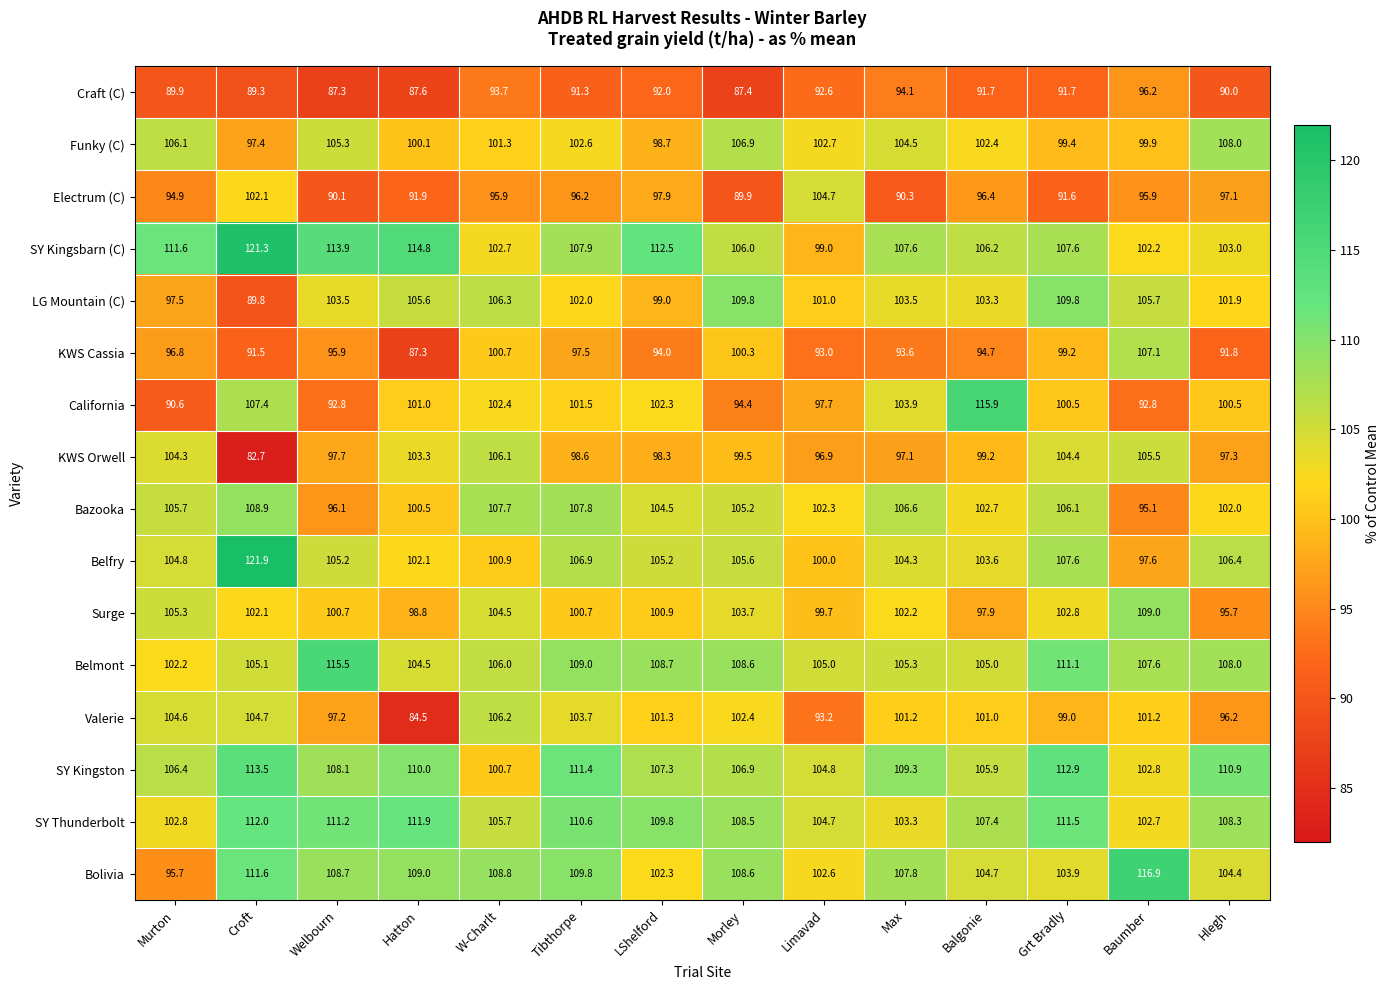

What is the minimum value shown in the chart?

82.7